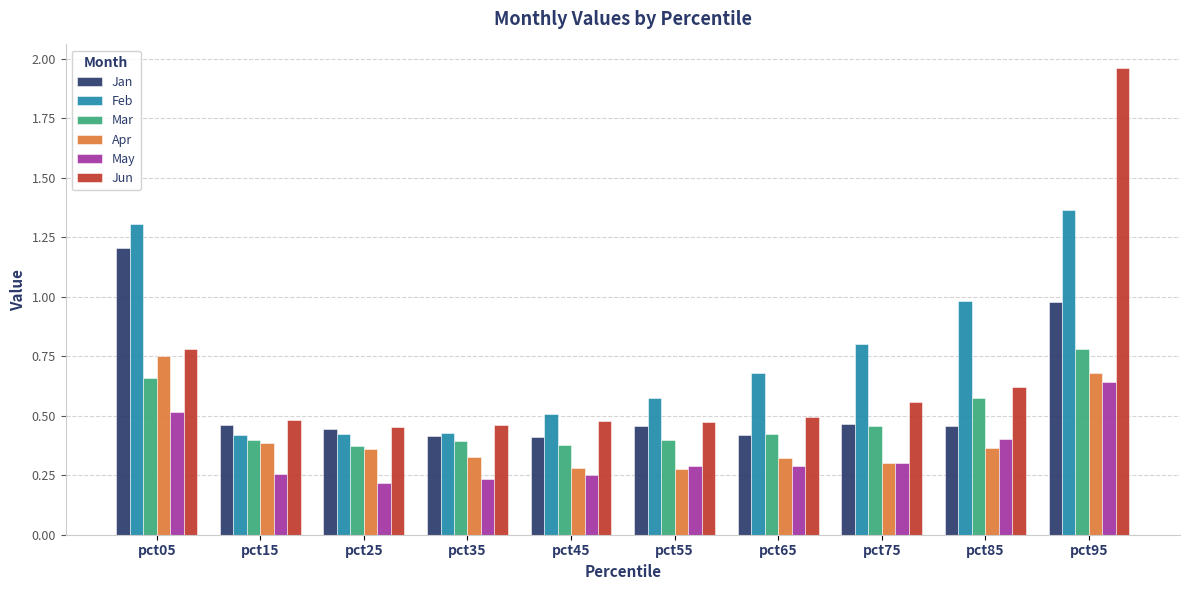

List the series in order of their peak value, lowest first.

May, Apr, Mar, Jan, Feb, Jun